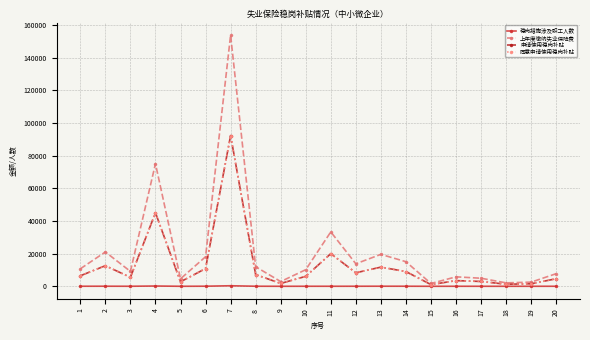

What is the total value across all series at 3?

20072.2